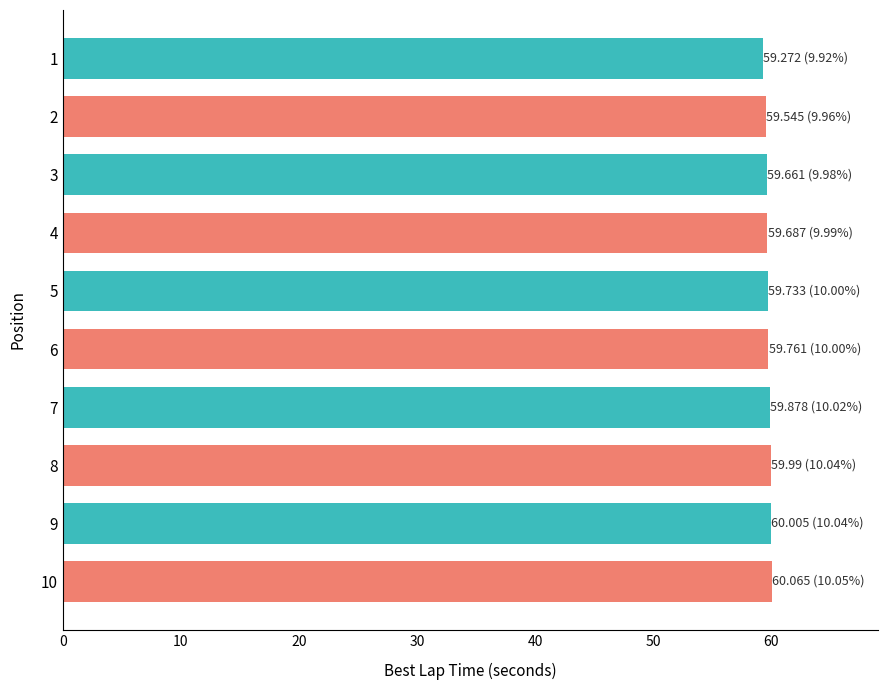

What is the value of the 3rd bar from the top?

59.7